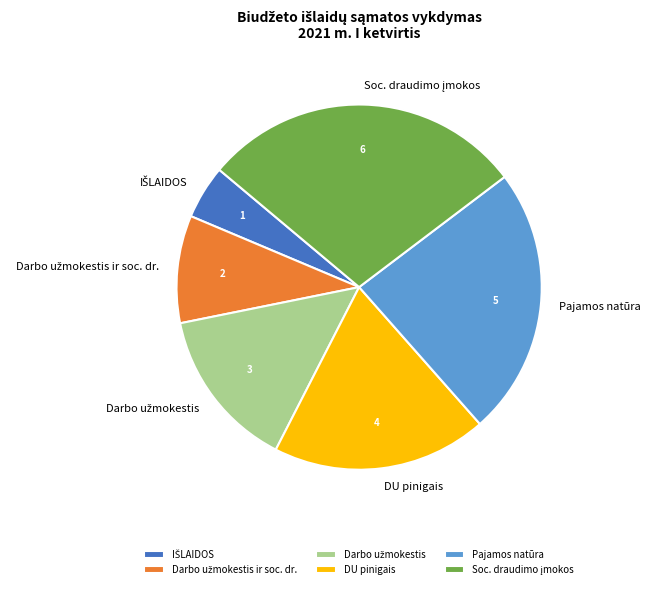

How many segments does this pie chart have?

6